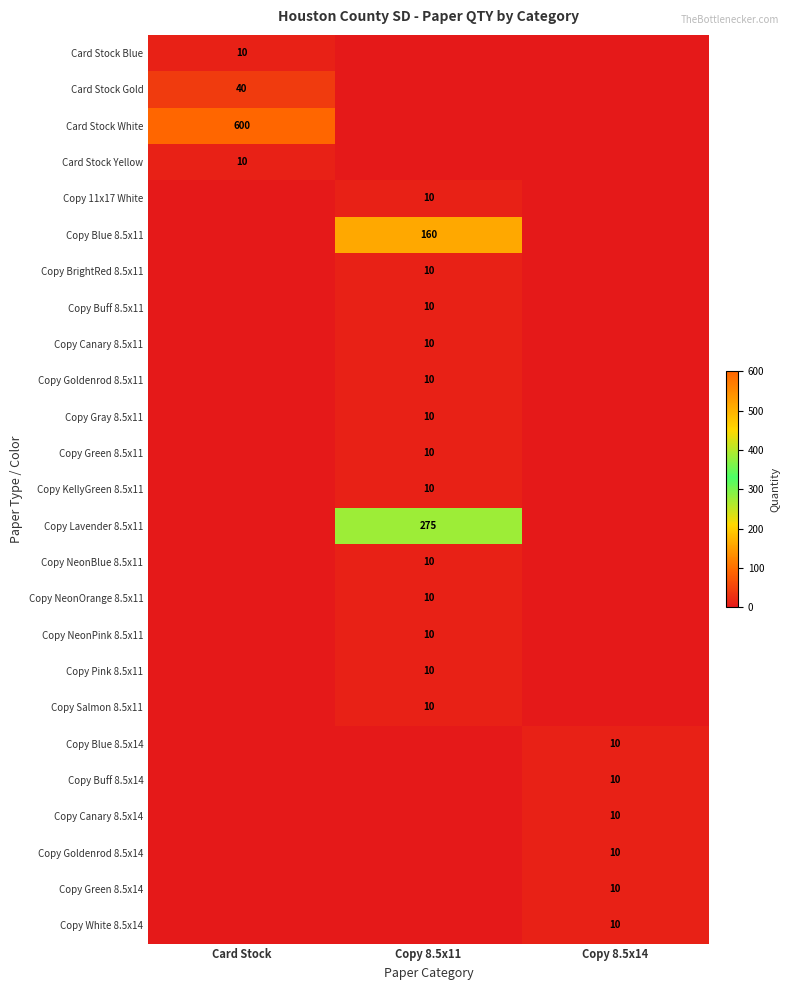

What is the difference between the highest and lowest values at Copy 8.5x14?

10